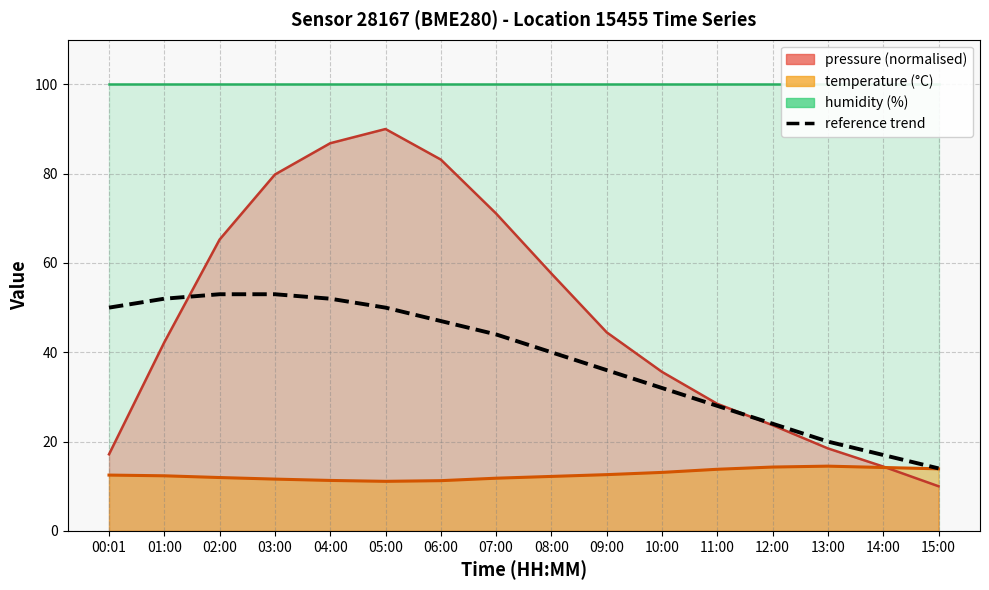

What is the value of the 3rd point from the left?

53